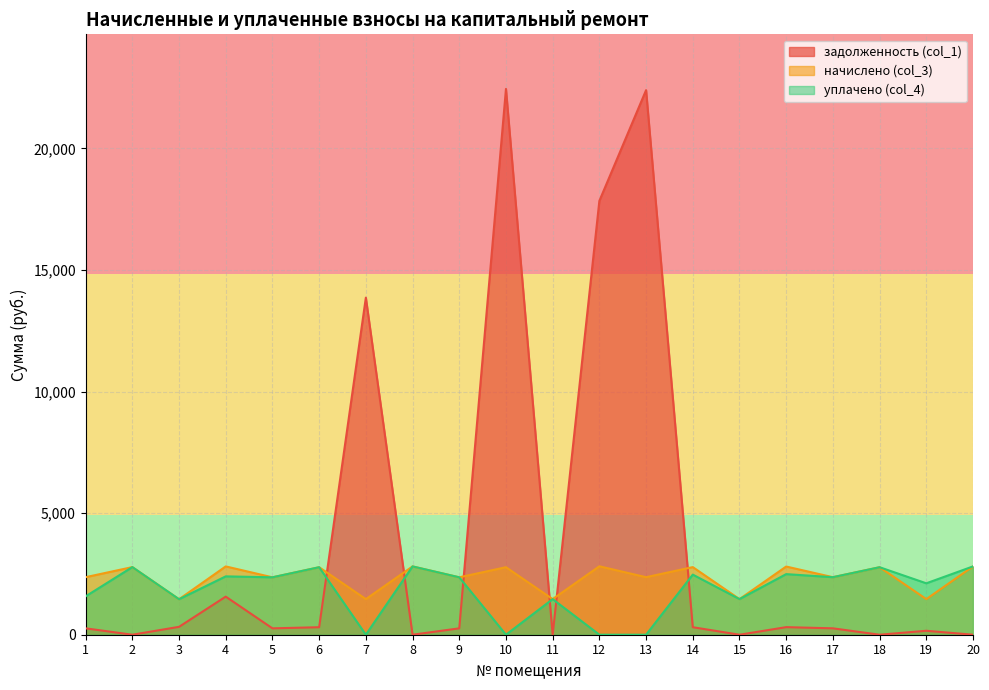

Which series has the largest total across all categories?

задолженность (col_1)